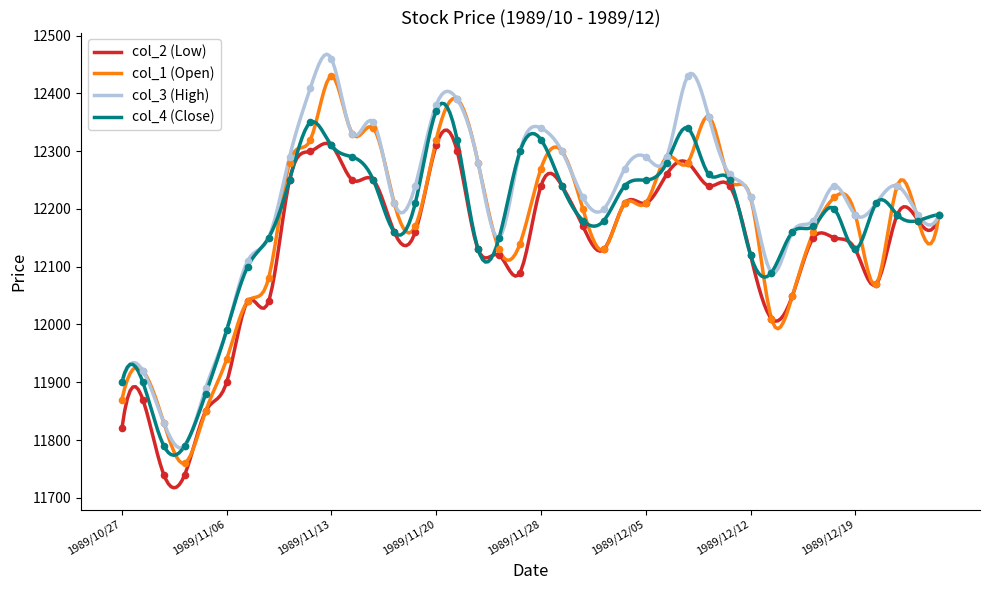

What are all the series names shown in the legend?

col_2 (Low), col_1 (Open), col_3 (High), col_4 (Close)